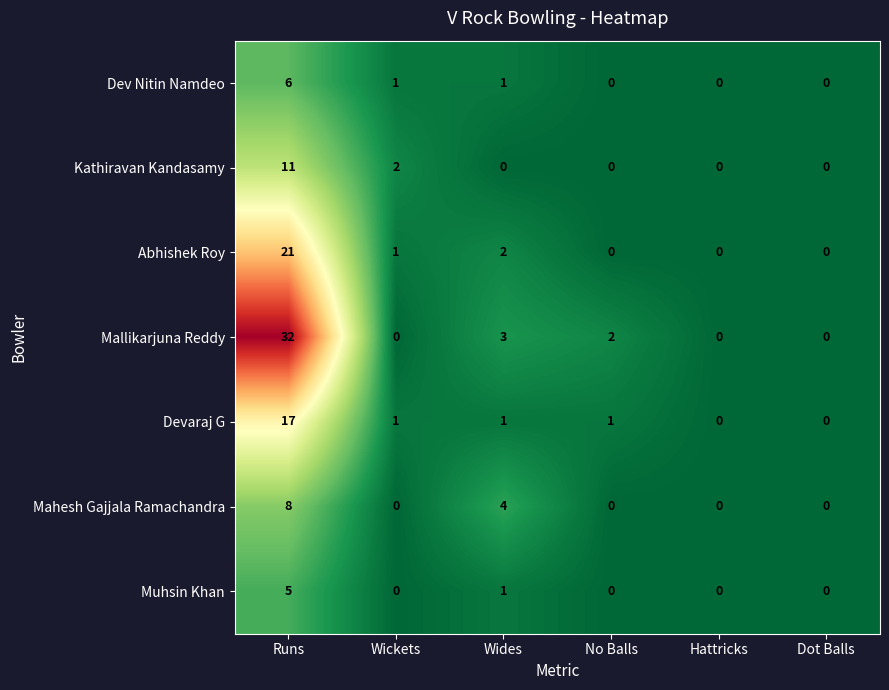

How many values in the Dev Nitin Namdeo series are below 1?

3